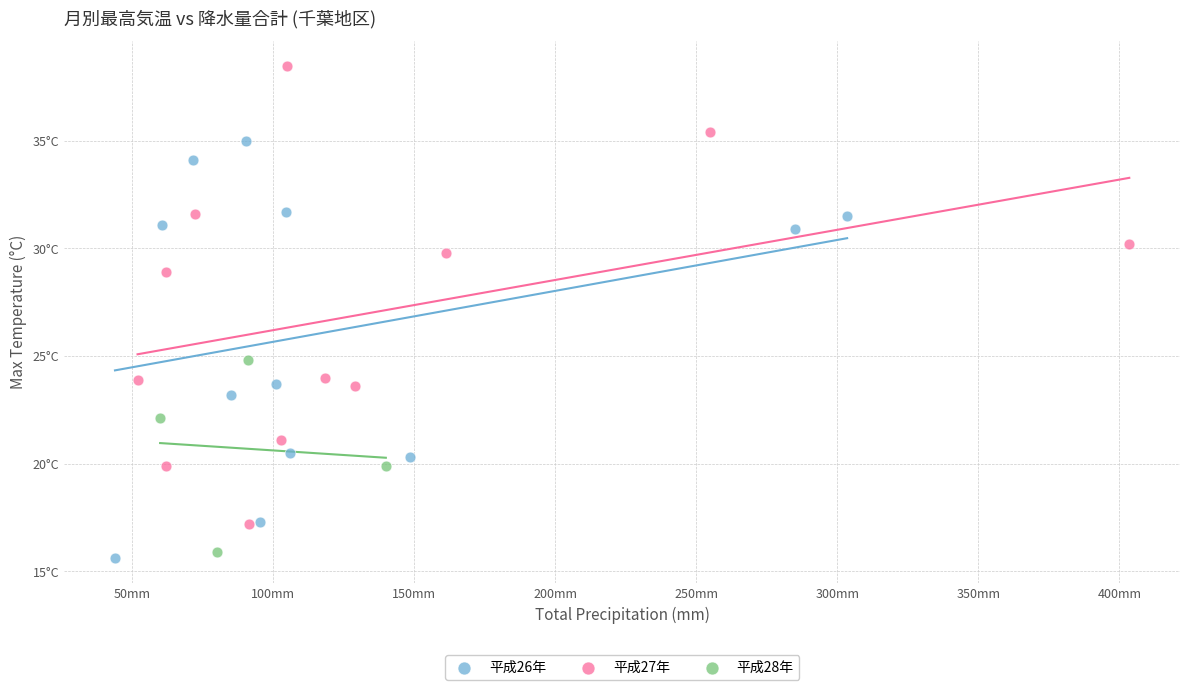

Which series reaches the minimum Y coordinate?

平成26年